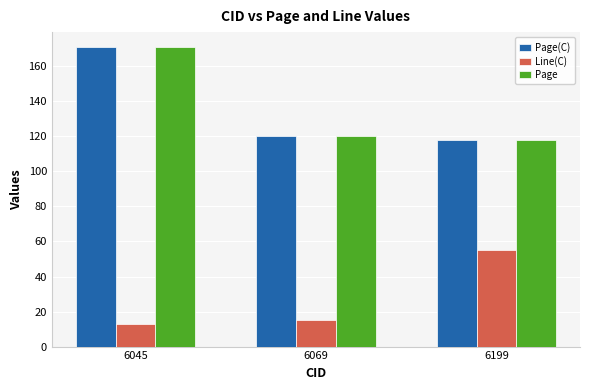

At which category is the sum across all series the highest?

6045